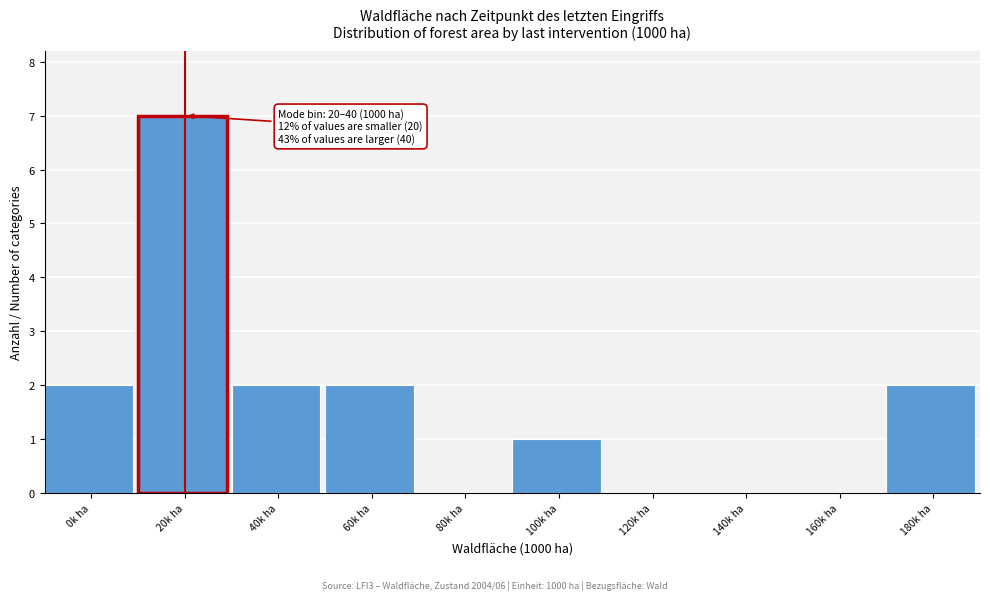

Reading left to right, transcribe all the data shown in this chart.

0k ha=2	20k ha=7	40k ha=2	60k ha=2	80k ha=0	100k ha=1	120k ha=0	140k ha=0	160k ha=0	180k ha=2